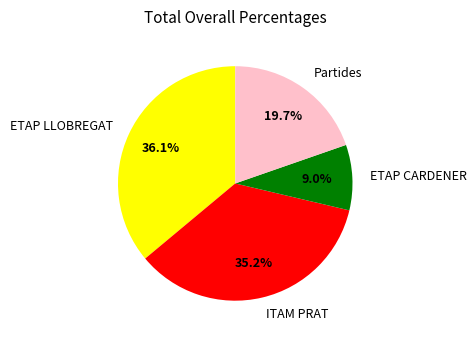

How many slices are in this pie chart?

4